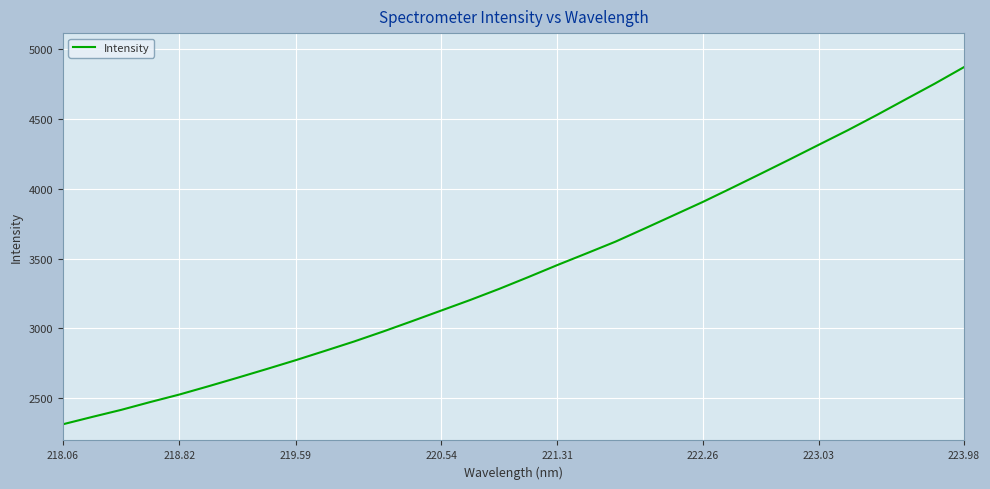

What is the sum of all values?

109441.8